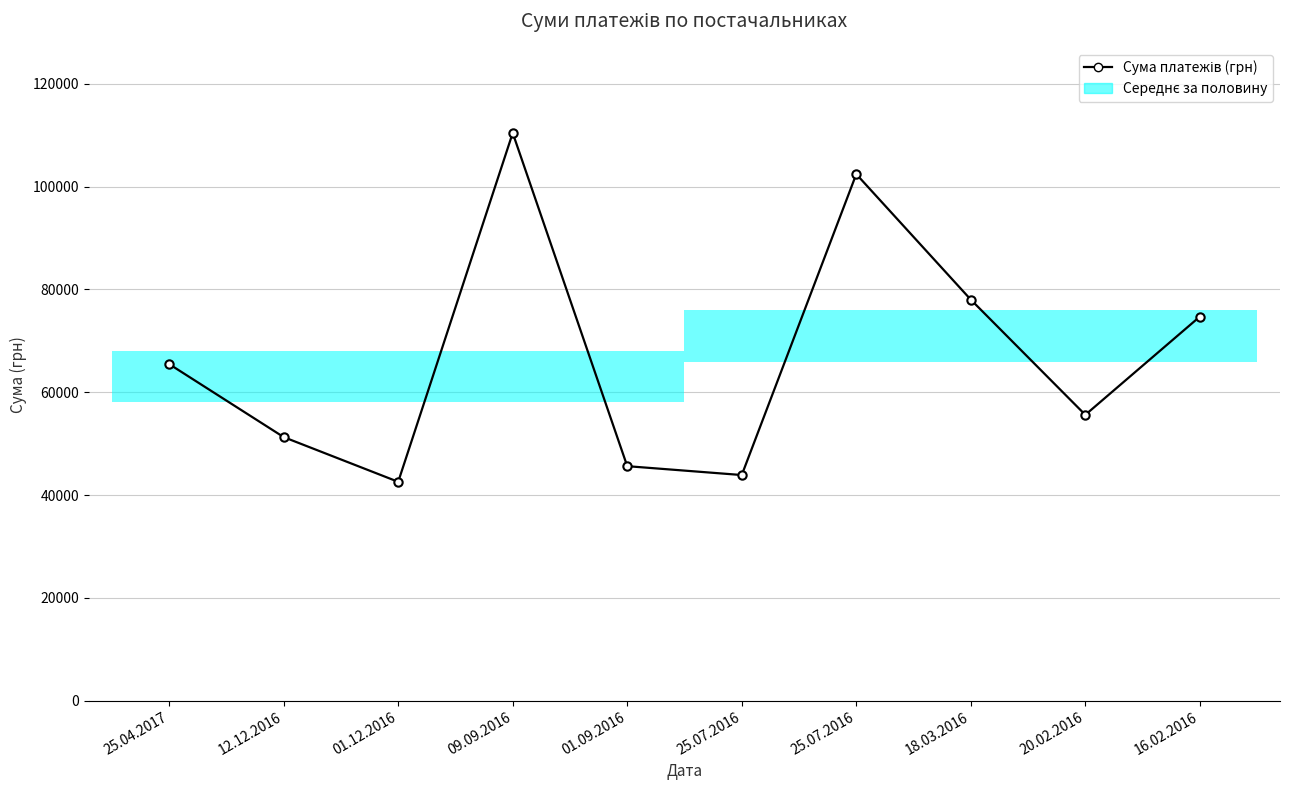

The value at 16.02.2016 is 74727.0. True or false?

True